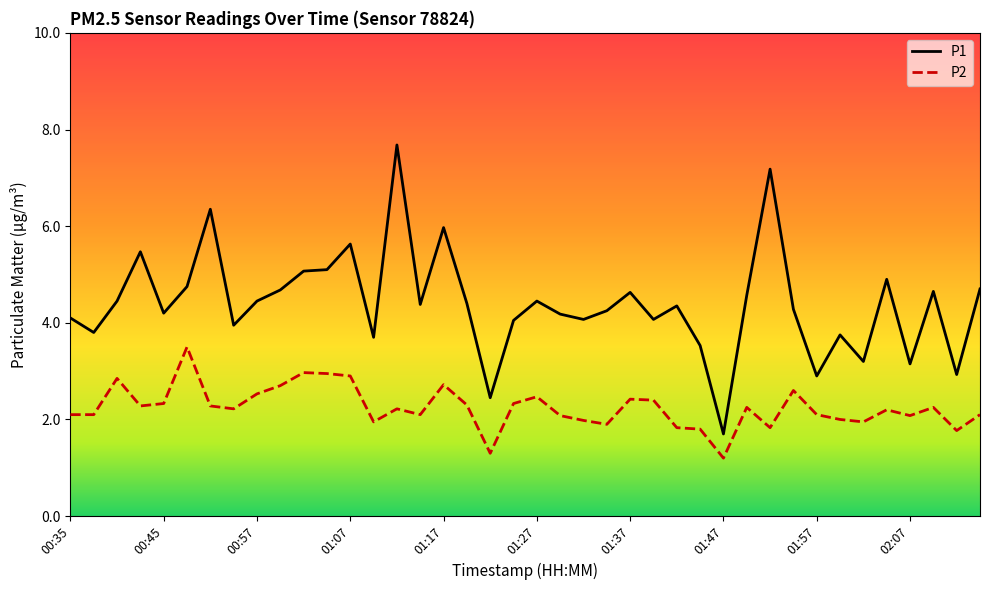

True or false: P1 has more than 1 points higher than both neighbors.

True